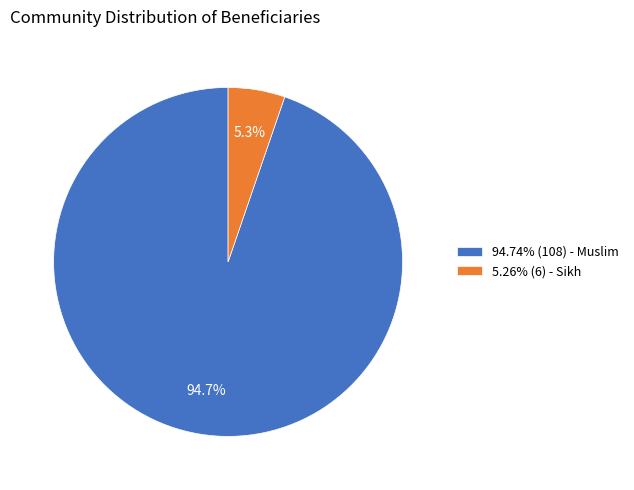

Is the sum of 5.26% (6) - Sikh and 94.74% (108) - Muslim greater than half?

Yes